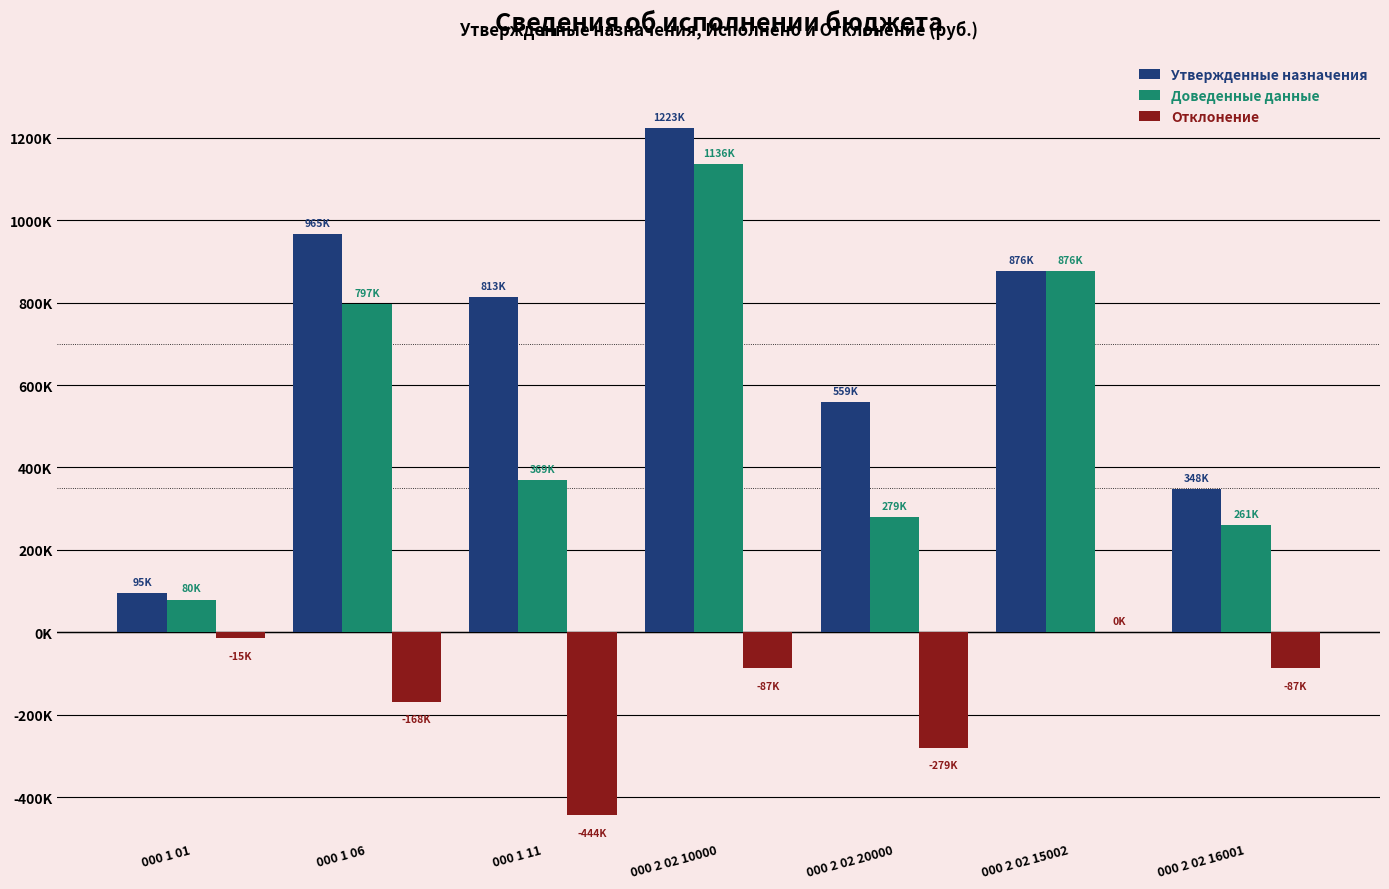

What are all the series names shown in the legend?

Утвержденные назначения, Доведенные данные, Отклонение